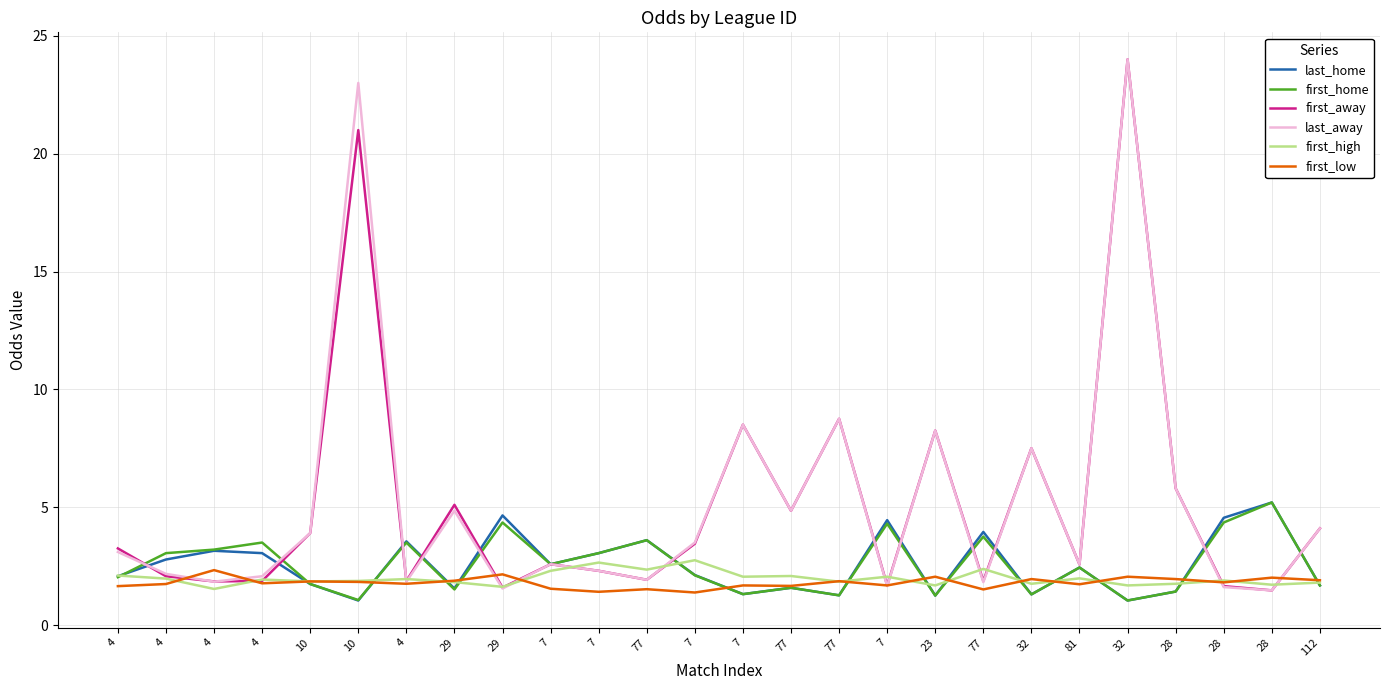

What is the smallest value displayed?

1.0